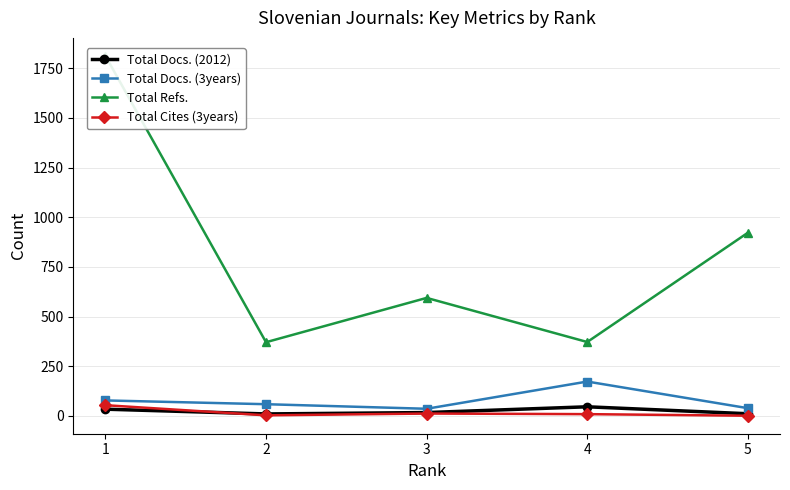

What is the value of the Total Refs. point at the 2nd from the left?

371